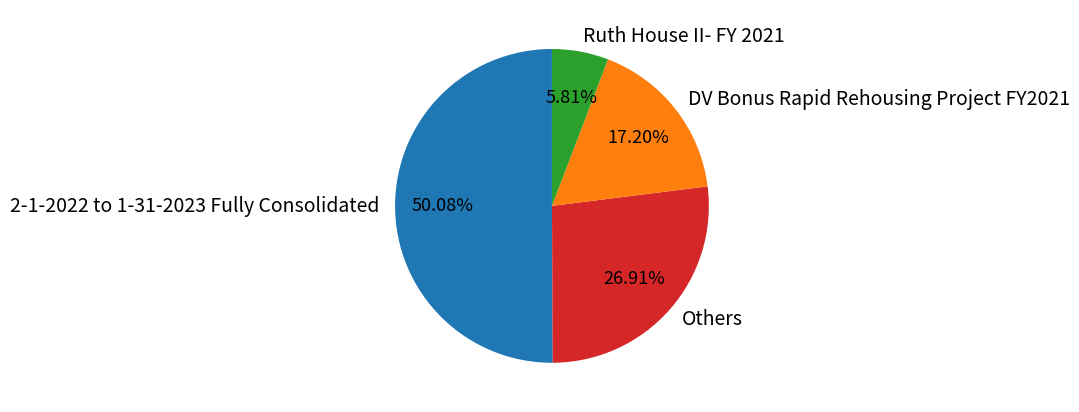

Rank the categories by value from lowest to highest.

Ruth House II- FY 2021, DV Bonus Rapid Rehousing Project FY2021, Others, 2-1-2022 to 1-31-2023 Fully Consolidated